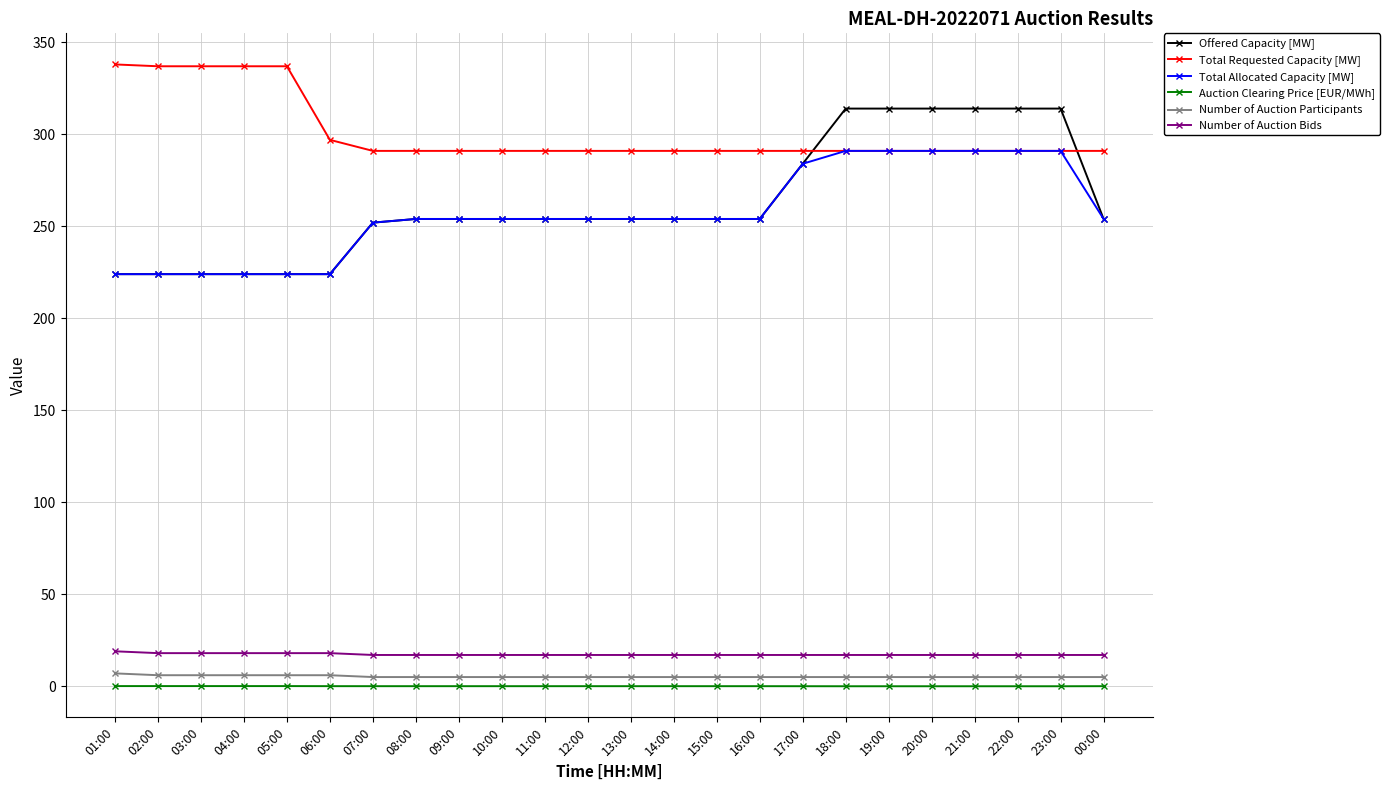

Is the value of Total Requested Capacity [MW] at 18:00 greater than the value of Offered Capacity [MW] at 02:00?

Yes